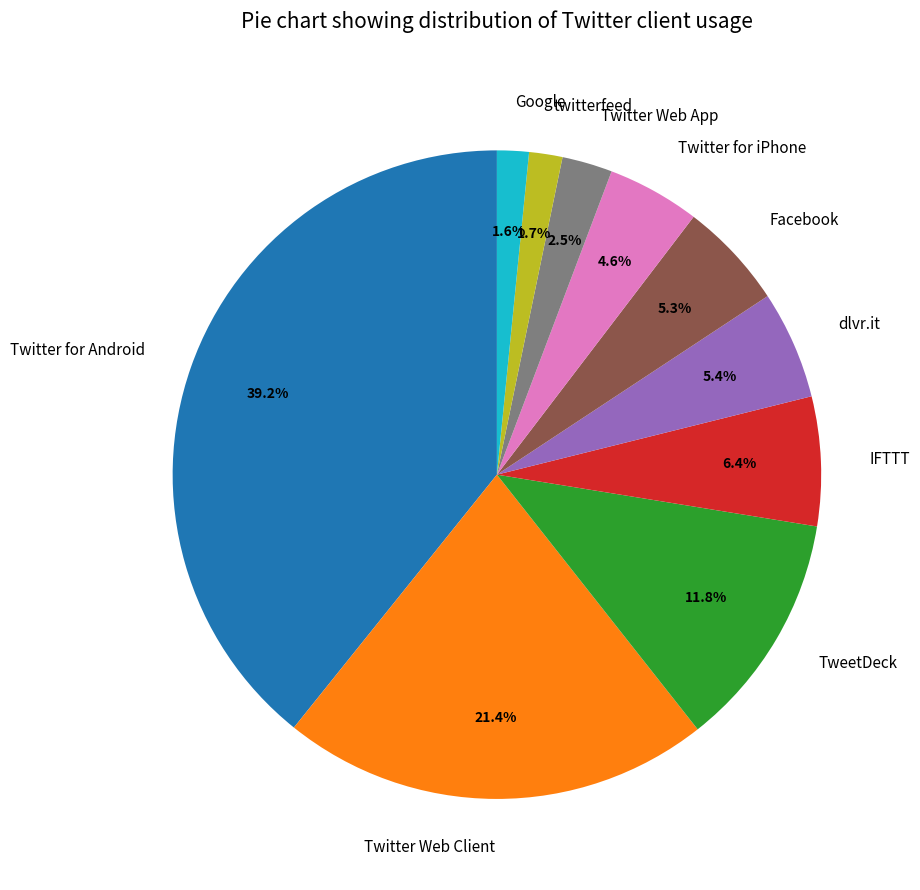

Between Twitter for Android and TweetDeck, which is larger?

Twitter for Android